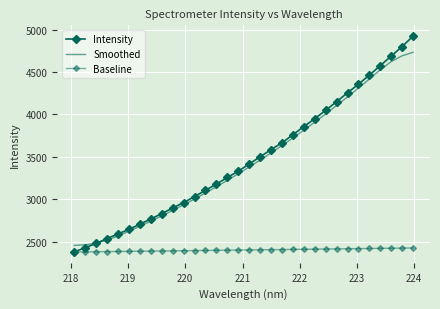

How many data points in Intensity are above 3415?

16